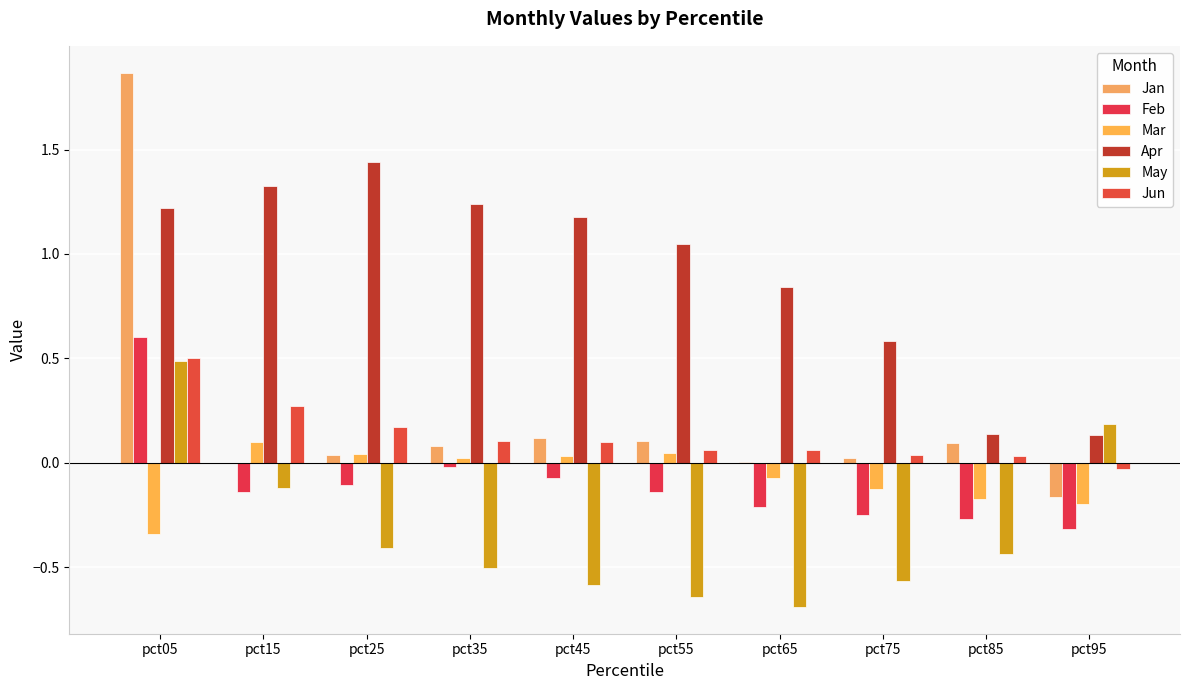

How many data points does each series have?

10